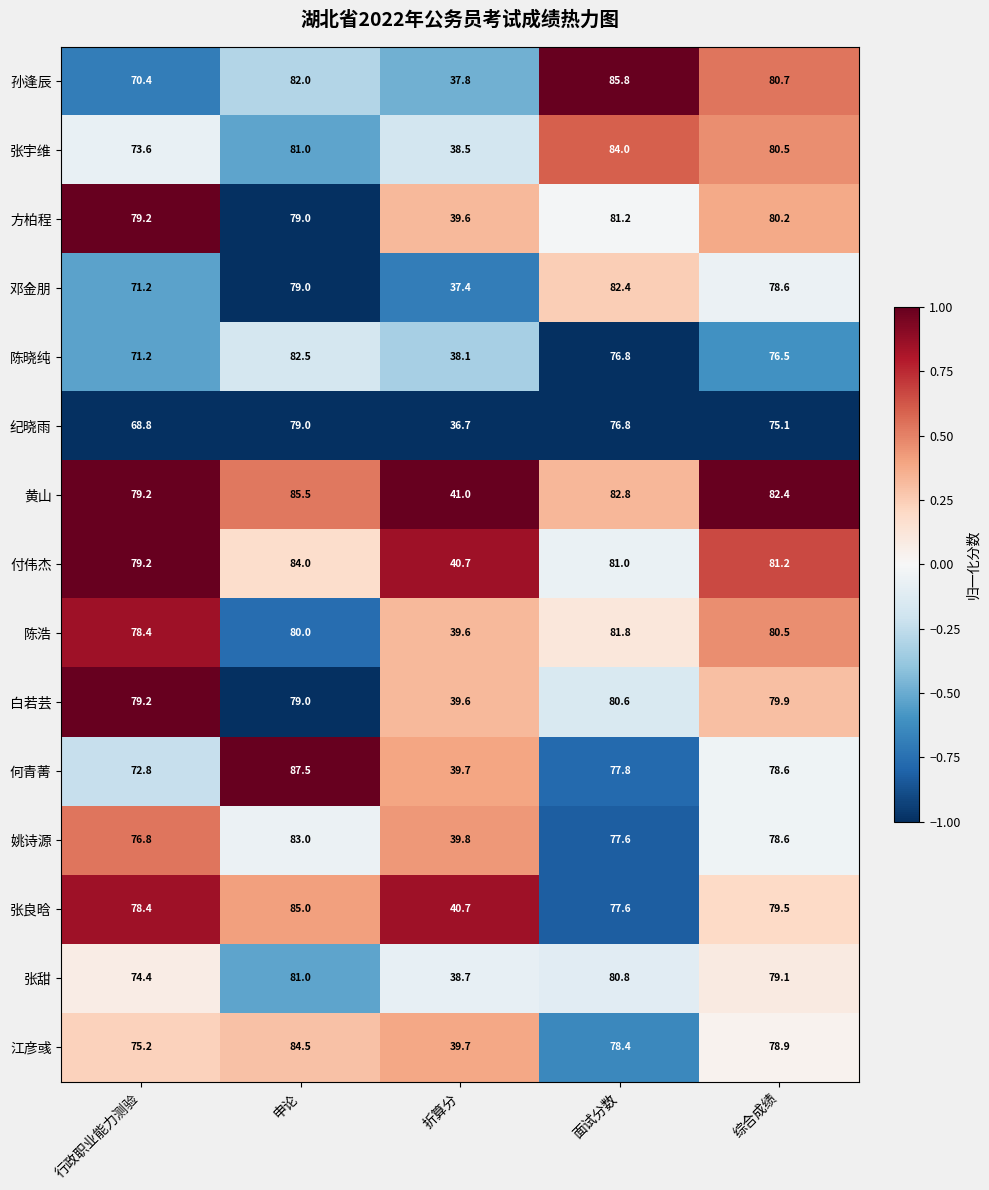

At how many categories does at least one series exceed 61?

4